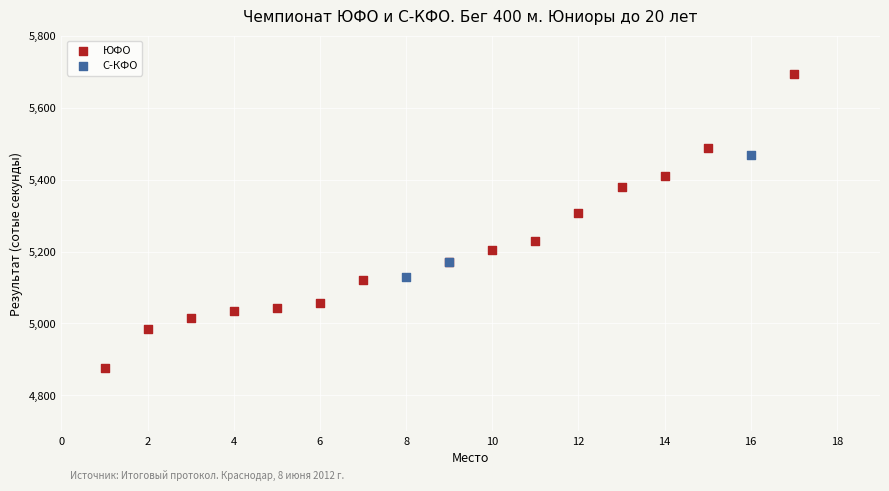

Which series has the widest spread of Y values?

ЮФО